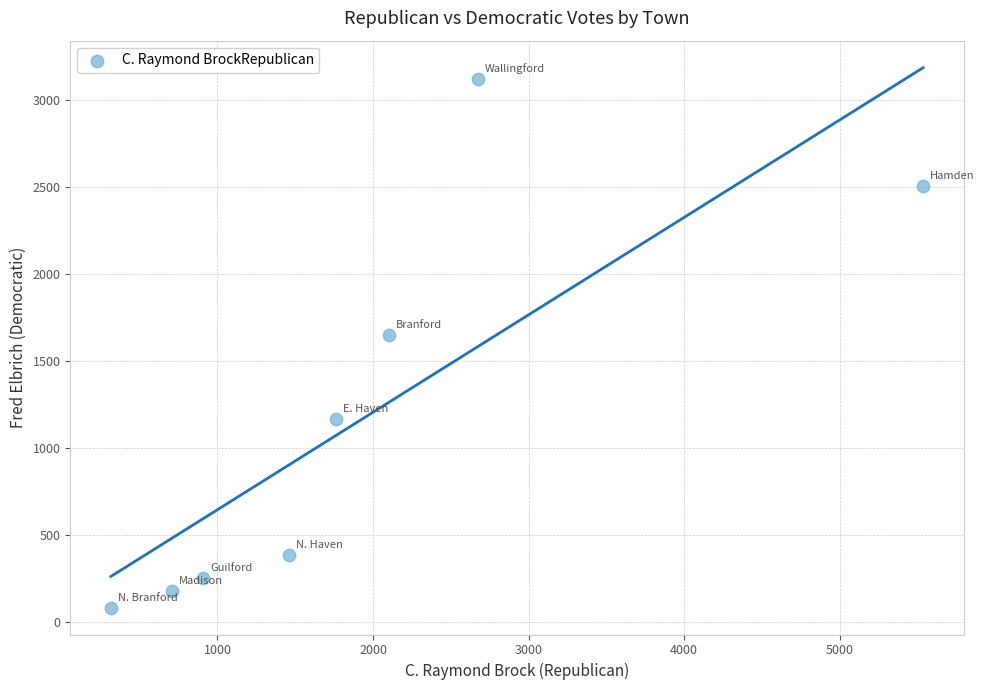

What is the average Y value?

1167